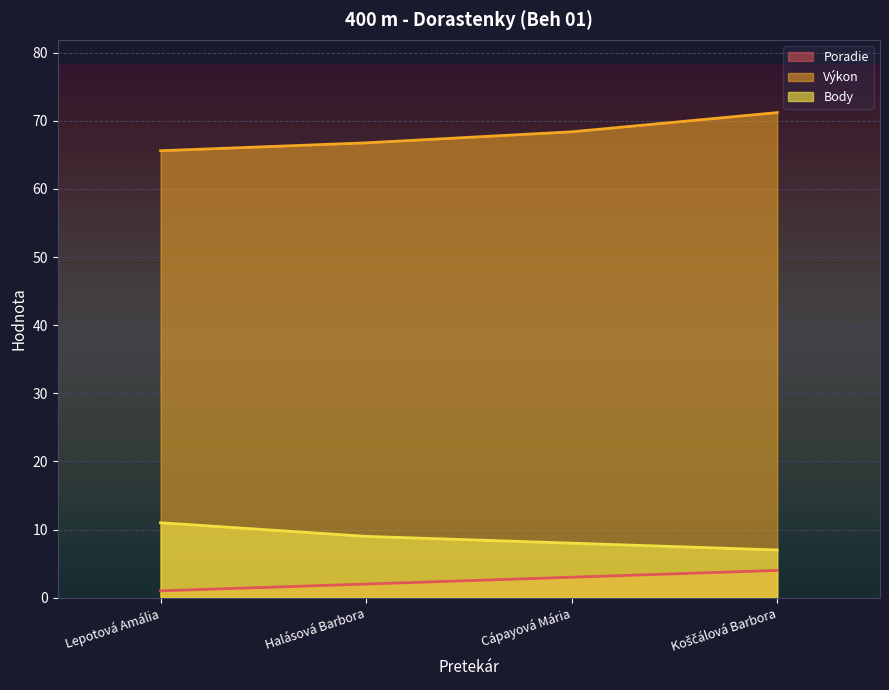

Which series has the widest spread of values?

Výkon